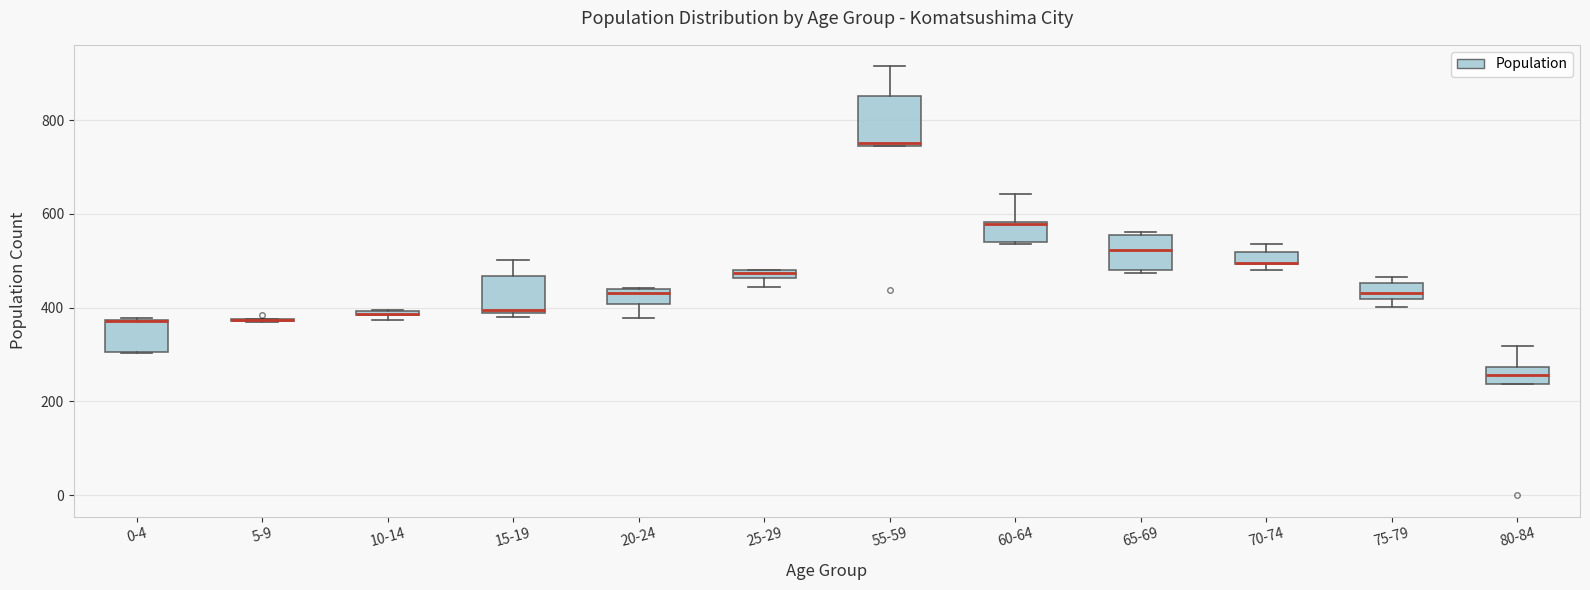

Where is the upper edge of the box for 0-4 on the y-axis? The values are not printed on the chart, so give them approximately, as read against the axis.

380